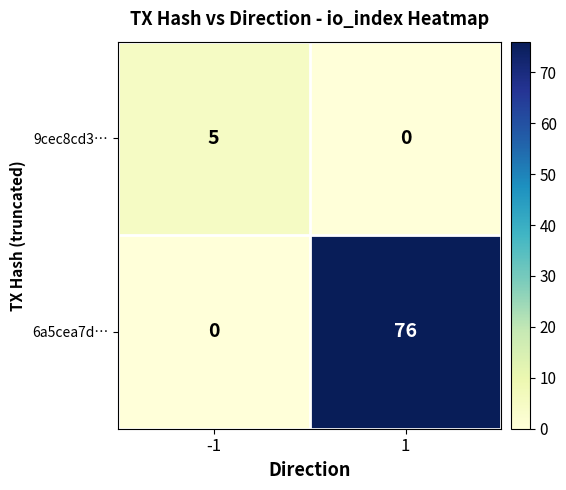

At which category is the sum across all series the highest?

1